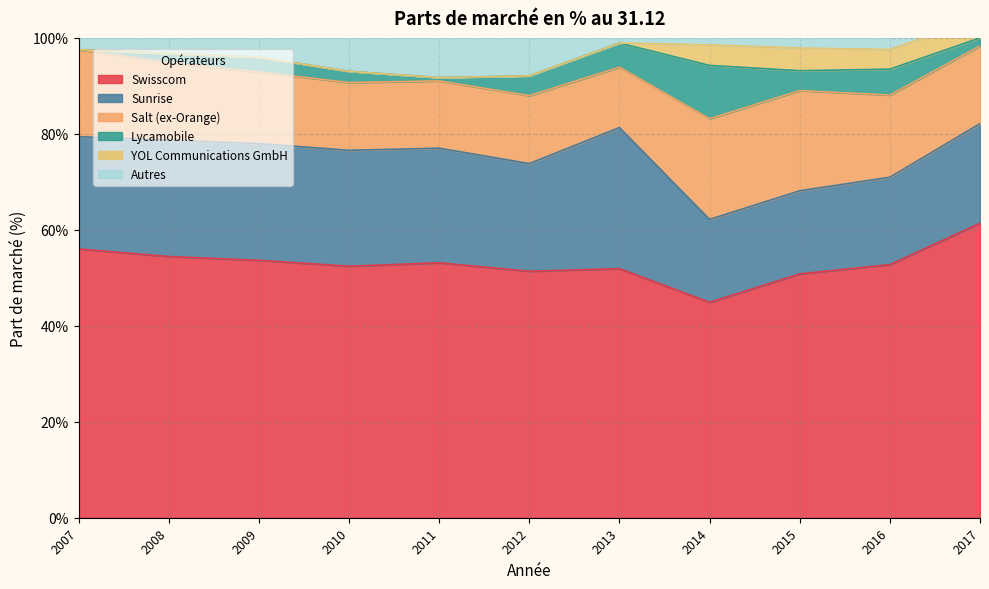

True or false: Sunrise and Lycamobile intersect in this chart.

False